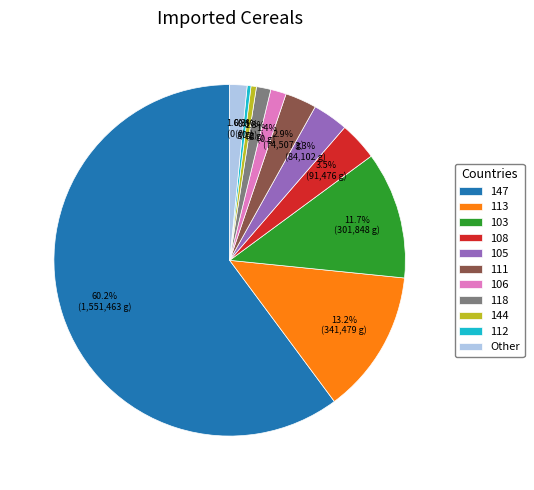

Approximately how many times larger is the value at 118 compared to 105?

0.4